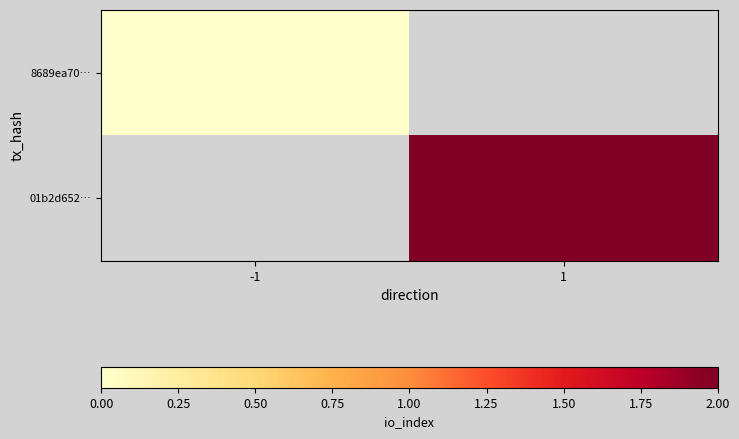

Which label corresponds to the smallest value in the chart?

-1